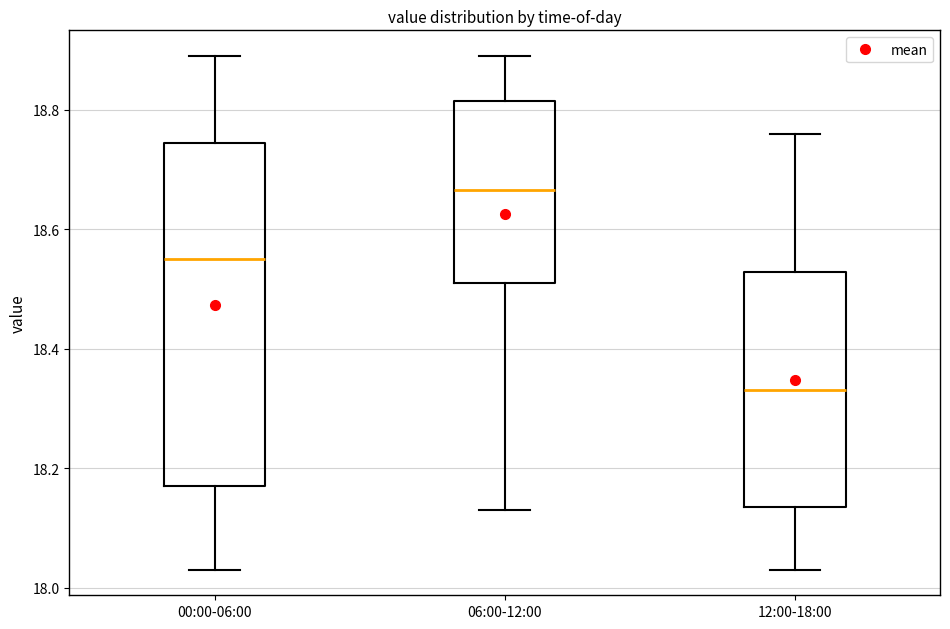

Reading left to right, read every box against the y-axis: the position of its median line, the range the box covers, and the ends of its whiskers. The values are not printed on the chart, so give them approximately, as read against the axis.

00:00-06:00: median 18.56, box 18.18 to 18.74, whiskers 18.04 to 18.90
06:00-12:00: median 18.66, box 18.52 to 18.82, whiskers 18.14 to 18.90
12:00-18:00: median 18.34, box 18.14 to 18.52, whiskers 18.04 to 18.76